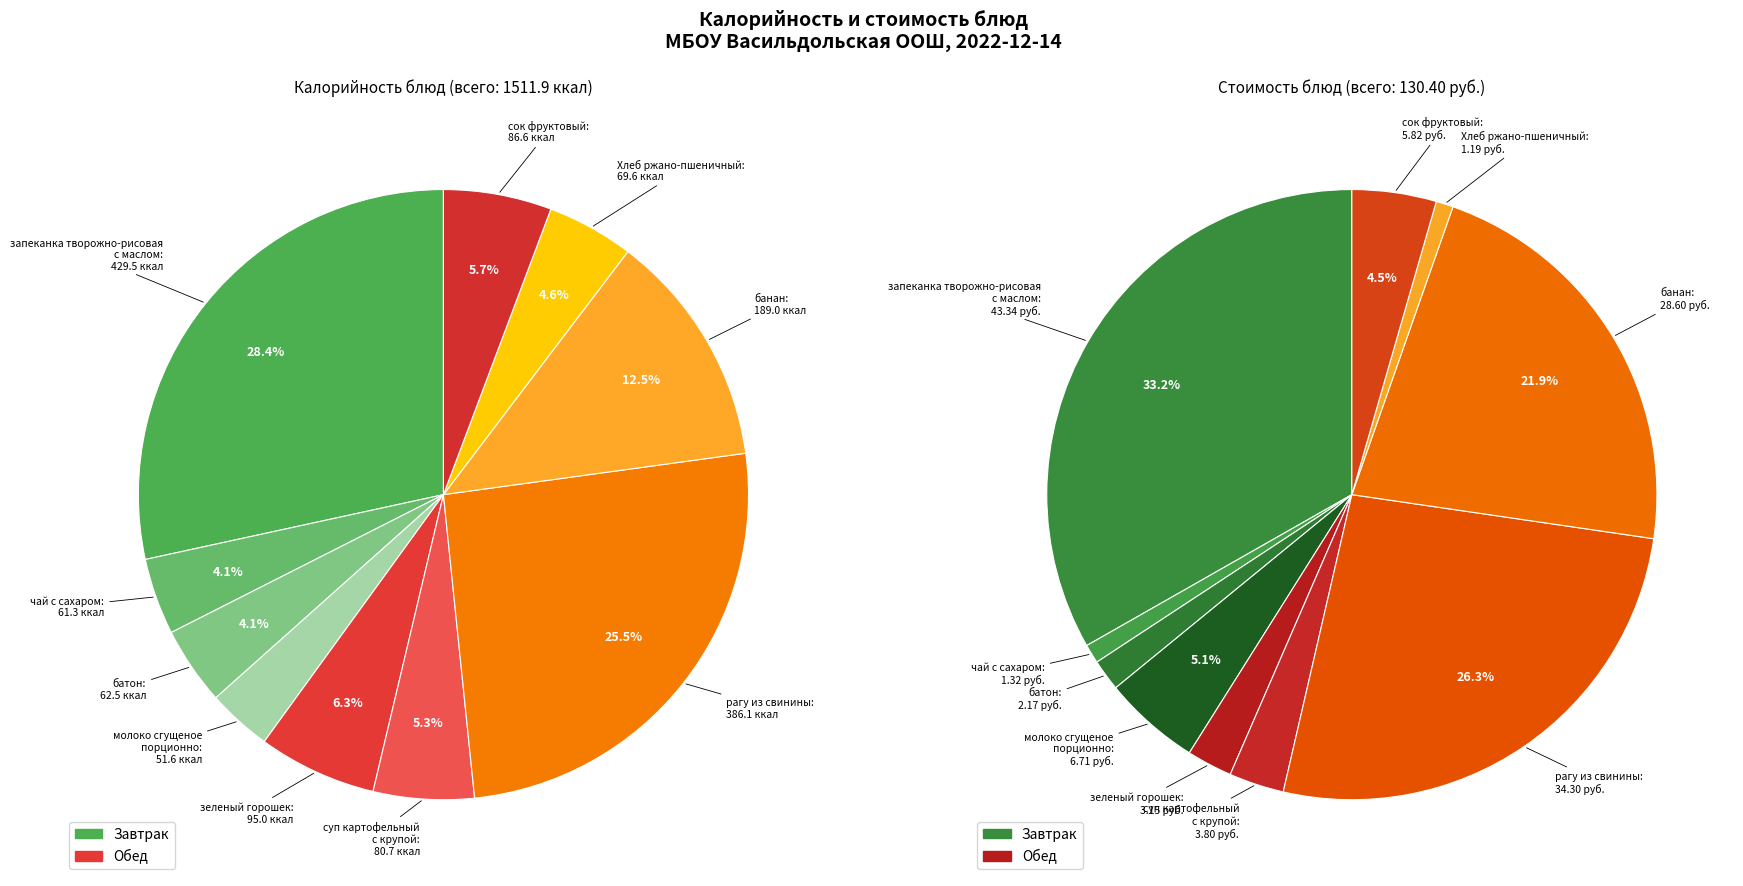

How many segments does this pie chart have?

10